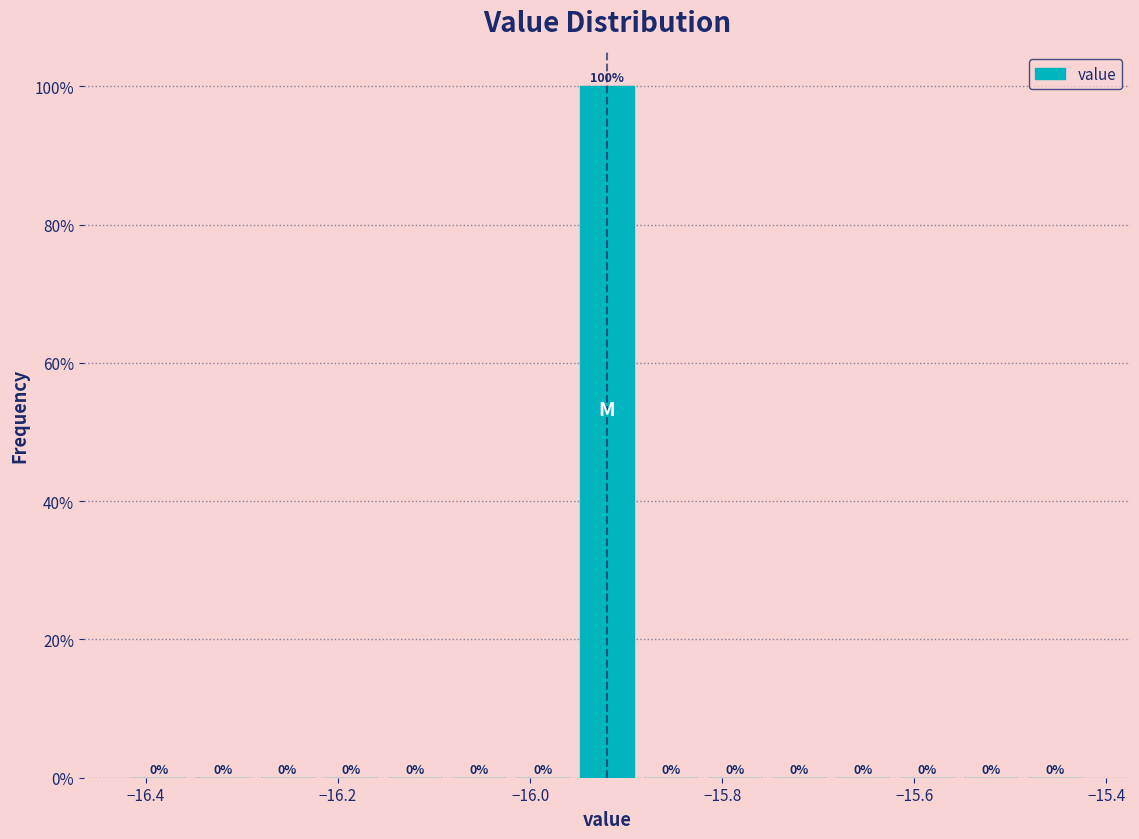

Around what value on the x-axis is the tallest bar? Give the approximate position of its centre, as read against the axis.

-15.92